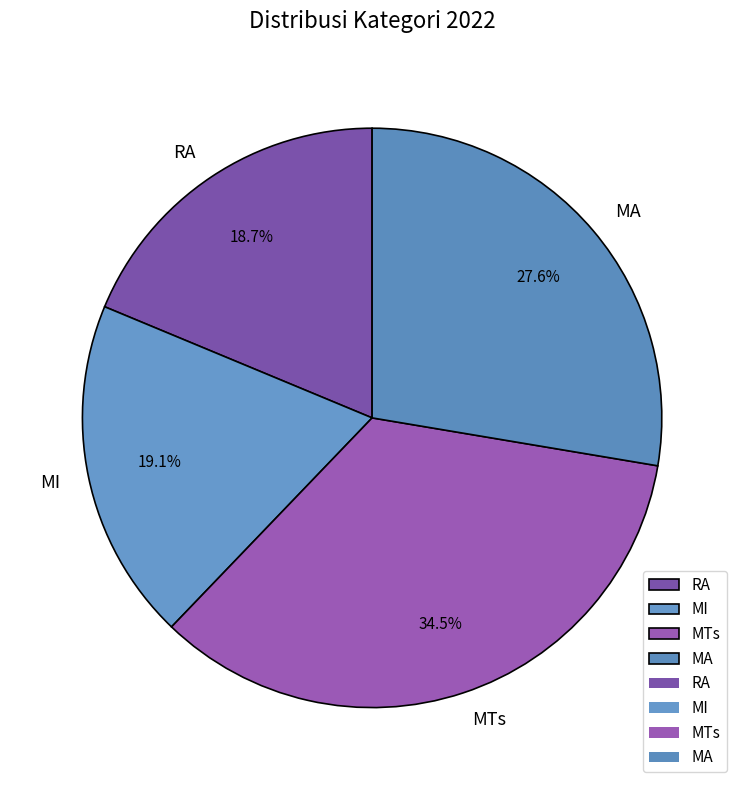

Approximately how many times larger is the value at MTs compared to MI?

1.8